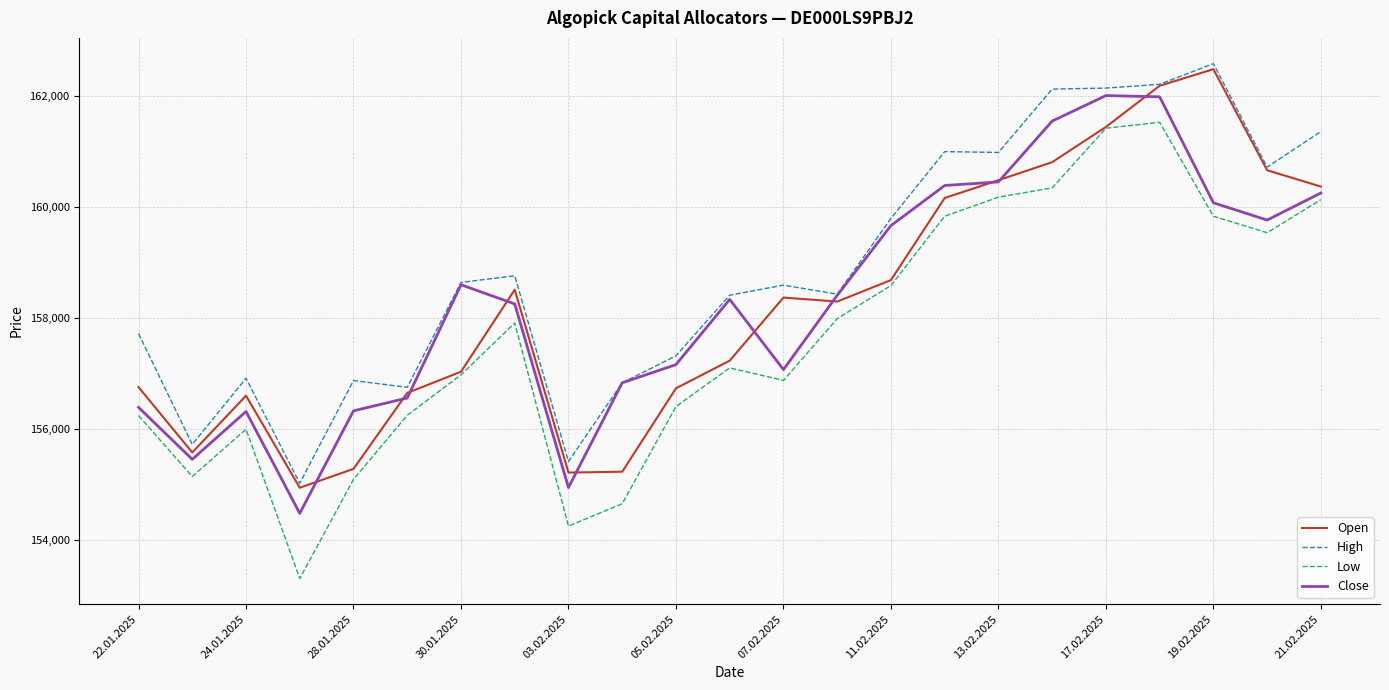

What is the minimum value for High?

155016